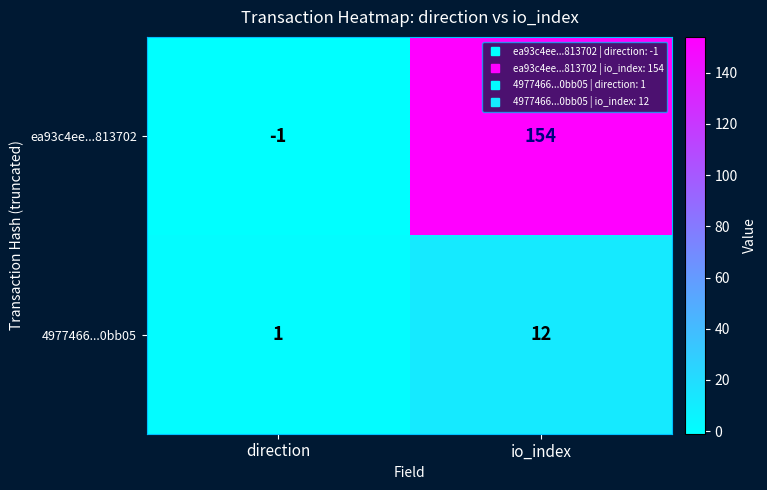

Count the number of data series in this chart.

2